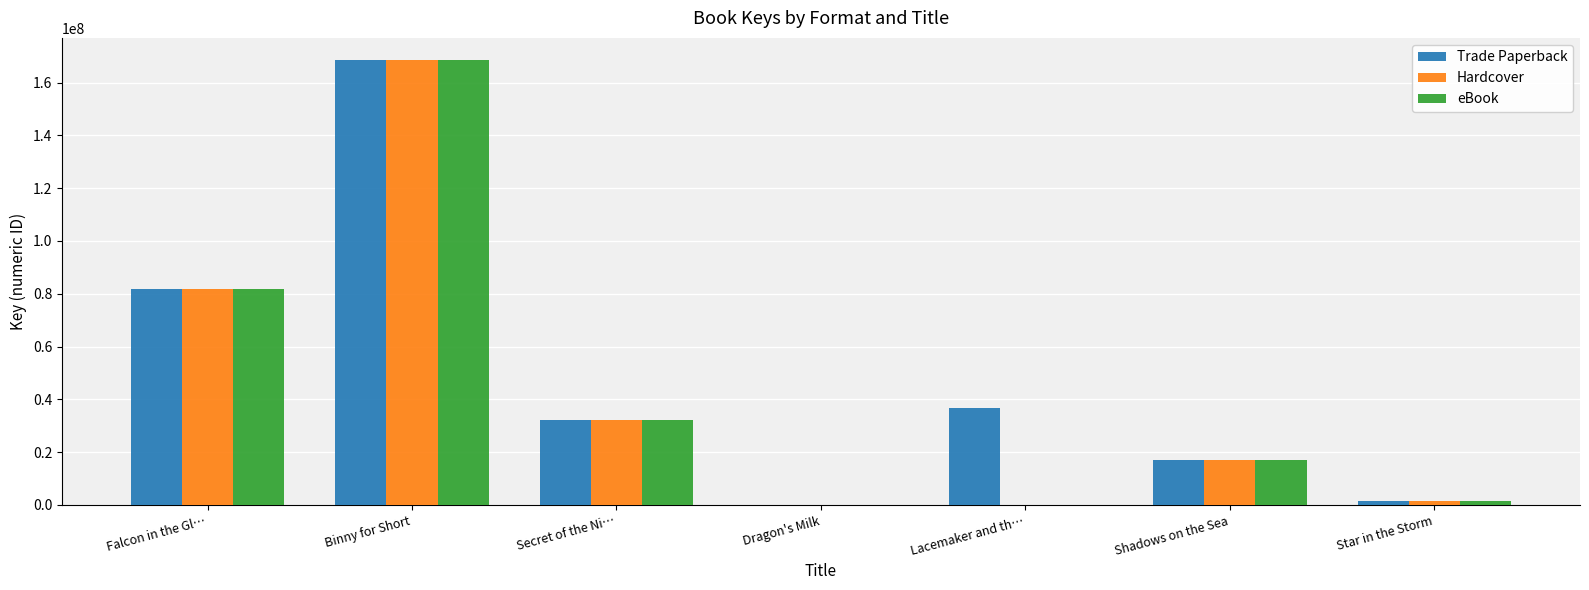

What is the difference between the Hardcover values at Shadows on the Sea and Binny for Short?

151463759